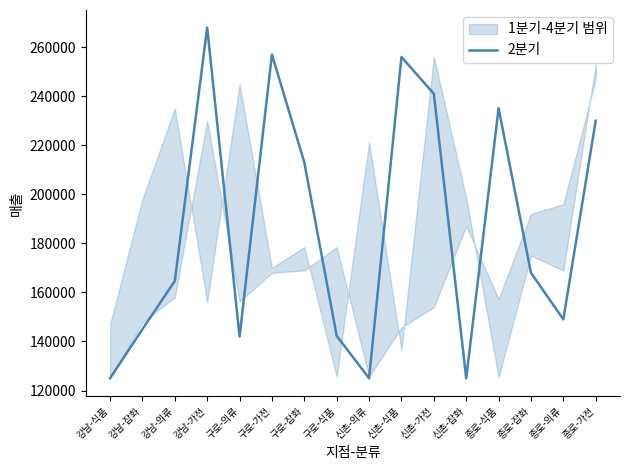

What is the ratio of the value at 종로-가전 to the value at 강남-가전?

0.9